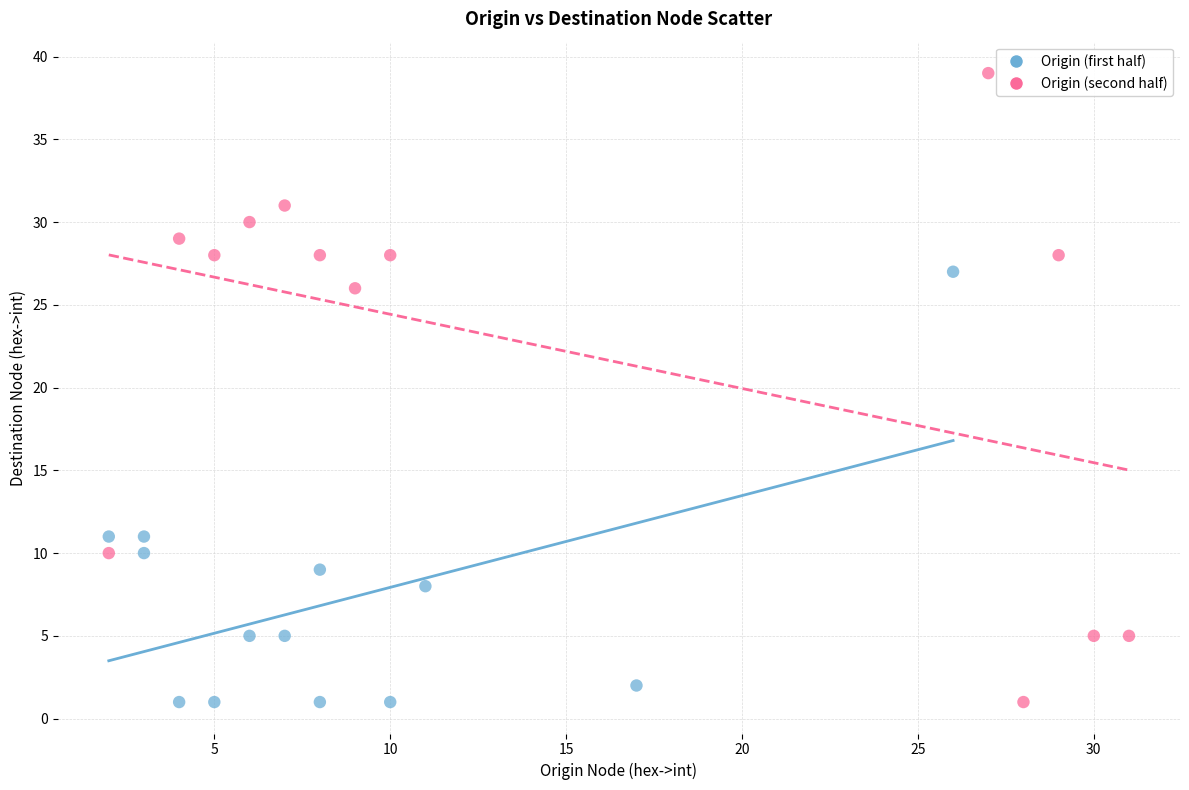

Which series contains the highest Y value?

Origin (second half)